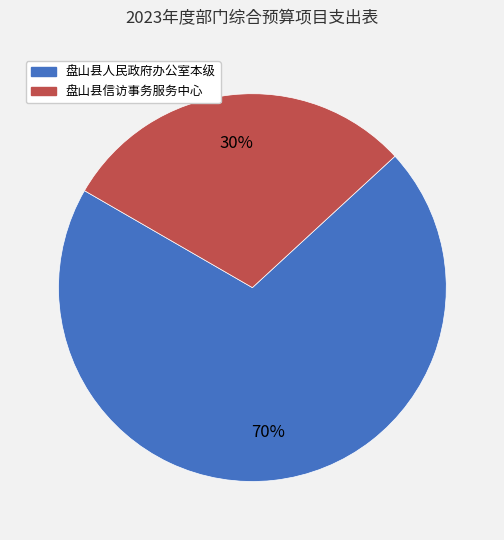

What is the smallest slice in the pie chart?

盘山县信访事务服务中心